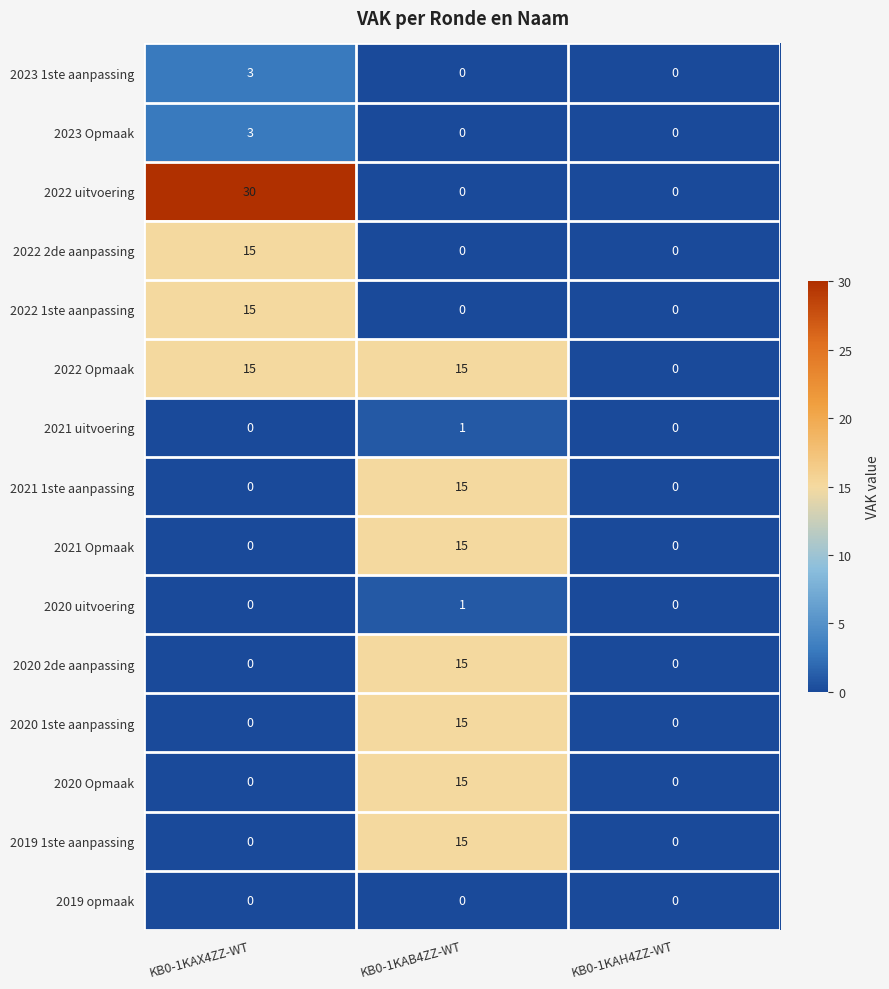

True or false: 2020 uitvoering has a value of 0 at KB0-1KAH4ZZ-WT.

True